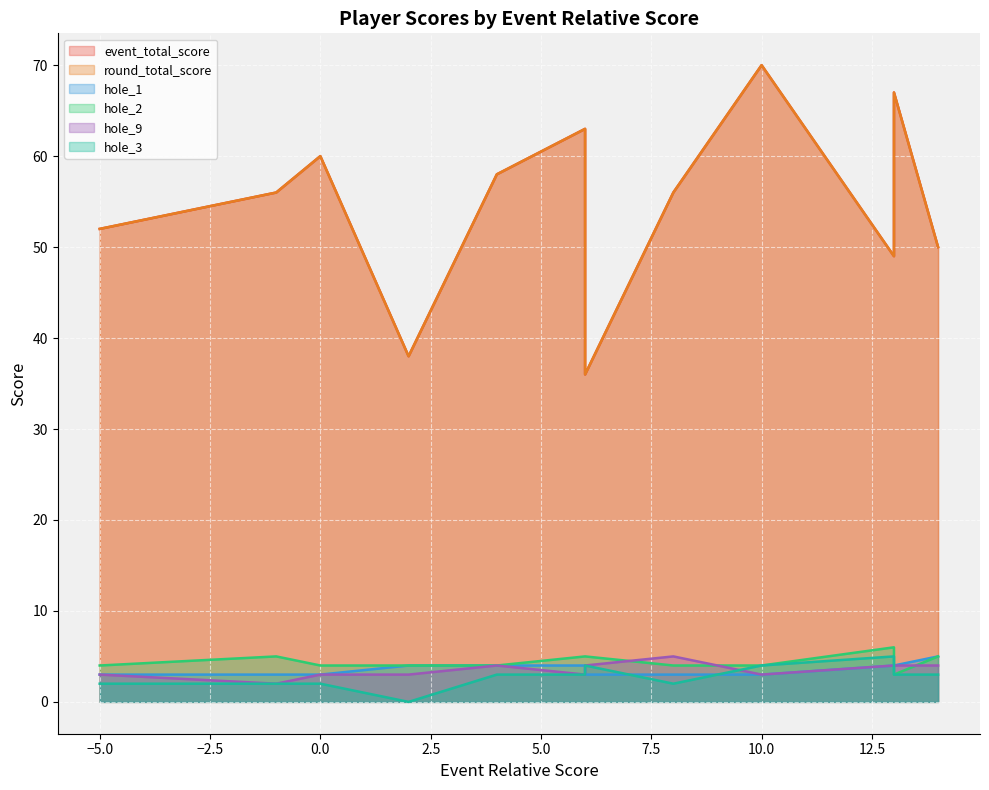

True or false: hole_1 has more than 1 points higher than both neighbors.

False